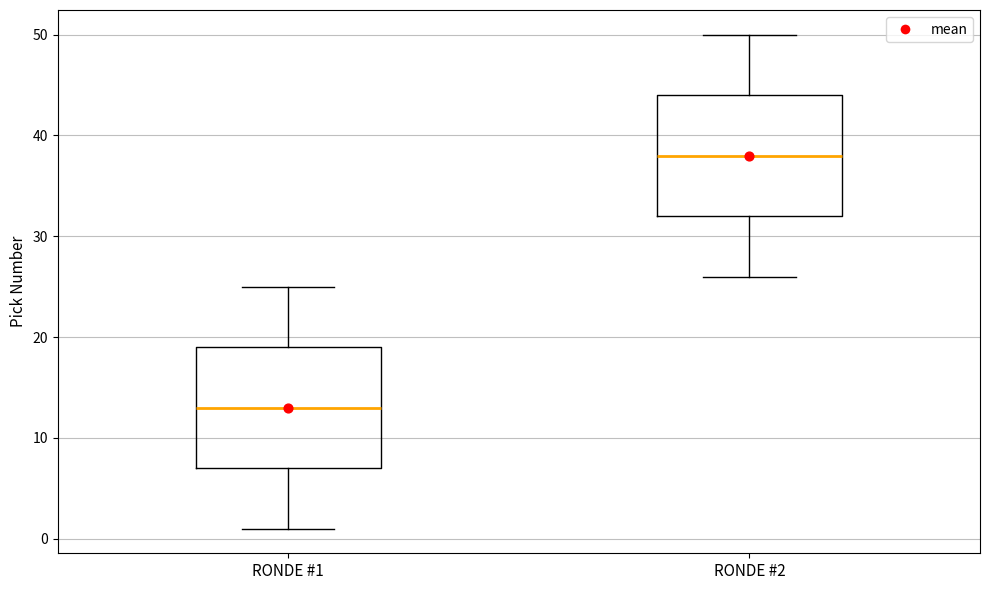

Reading left to right, read every box against the y-axis: the position of its median line, the range the box covers, and the ends of its whiskers. The values are not printed on the chart, so give them approximately, as read against the axis.

RONDE #1: median 13, box 7 to 19, whiskers 1 to 25
RONDE #2: median 38, box 32 to 44, whiskers 26 to 50